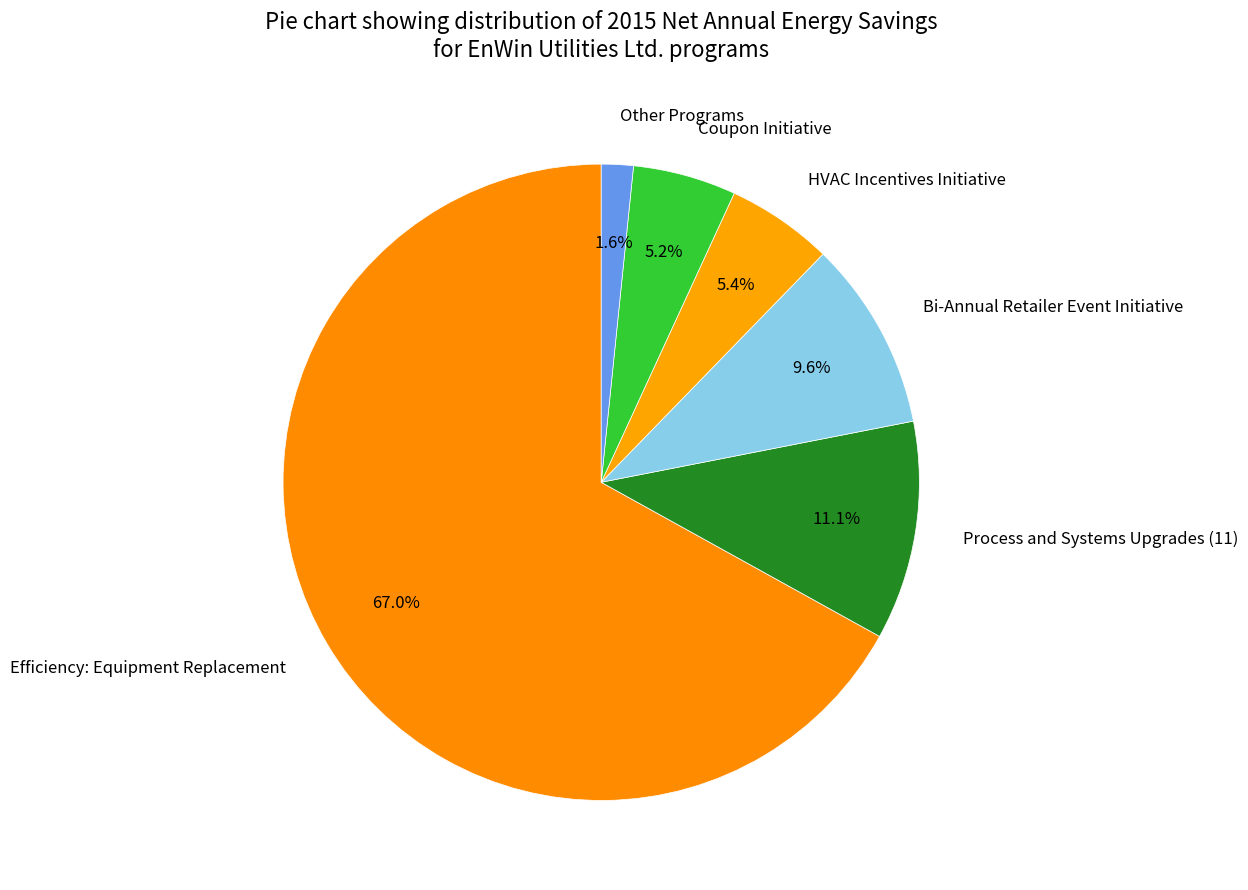

Does any single category account for the majority?

Yes